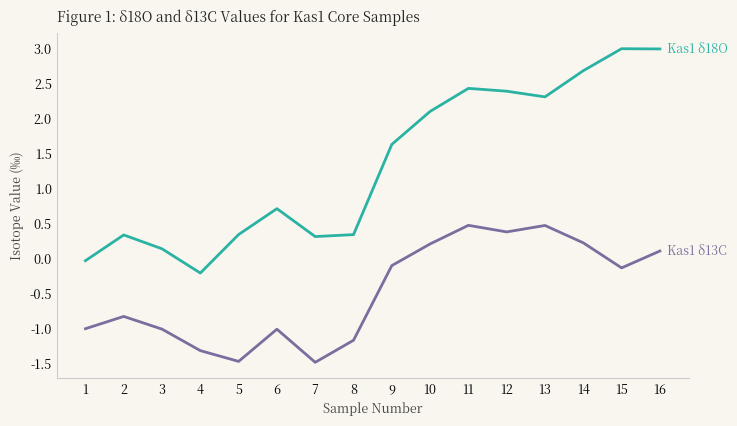

What is the minimum value shown in the chart?

-1.5